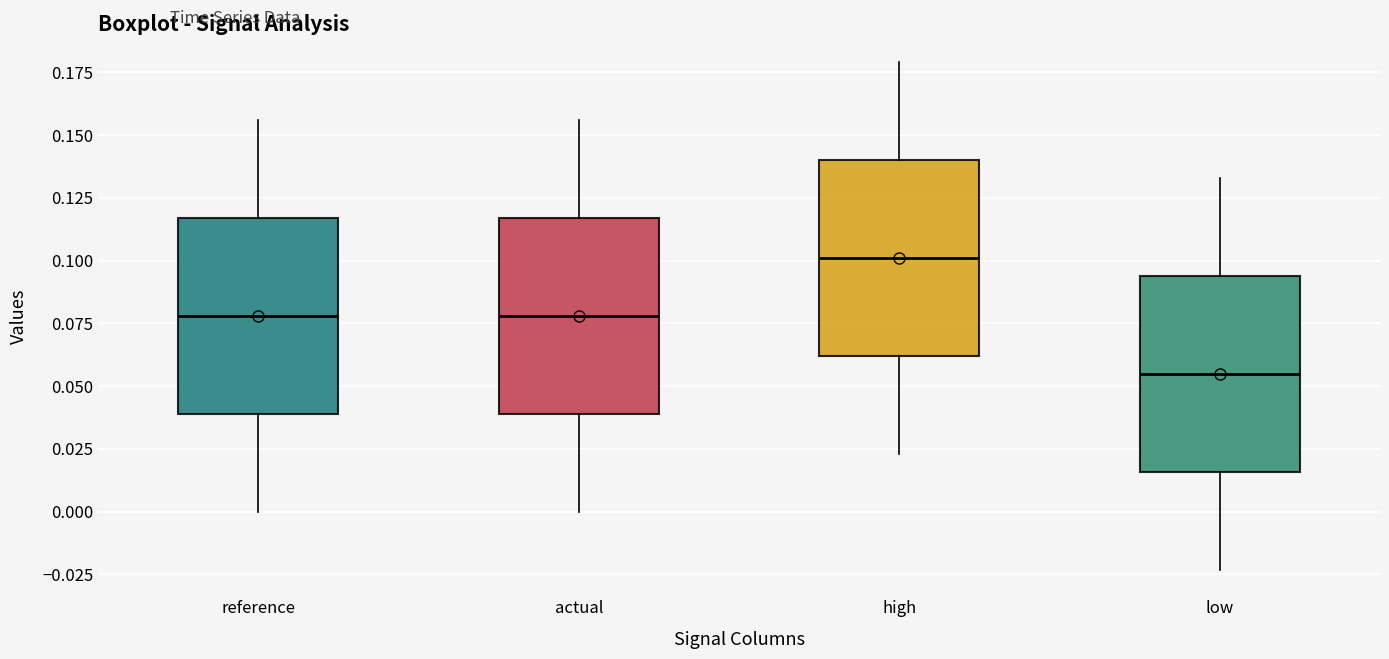

Which box has the lowest median line?

low